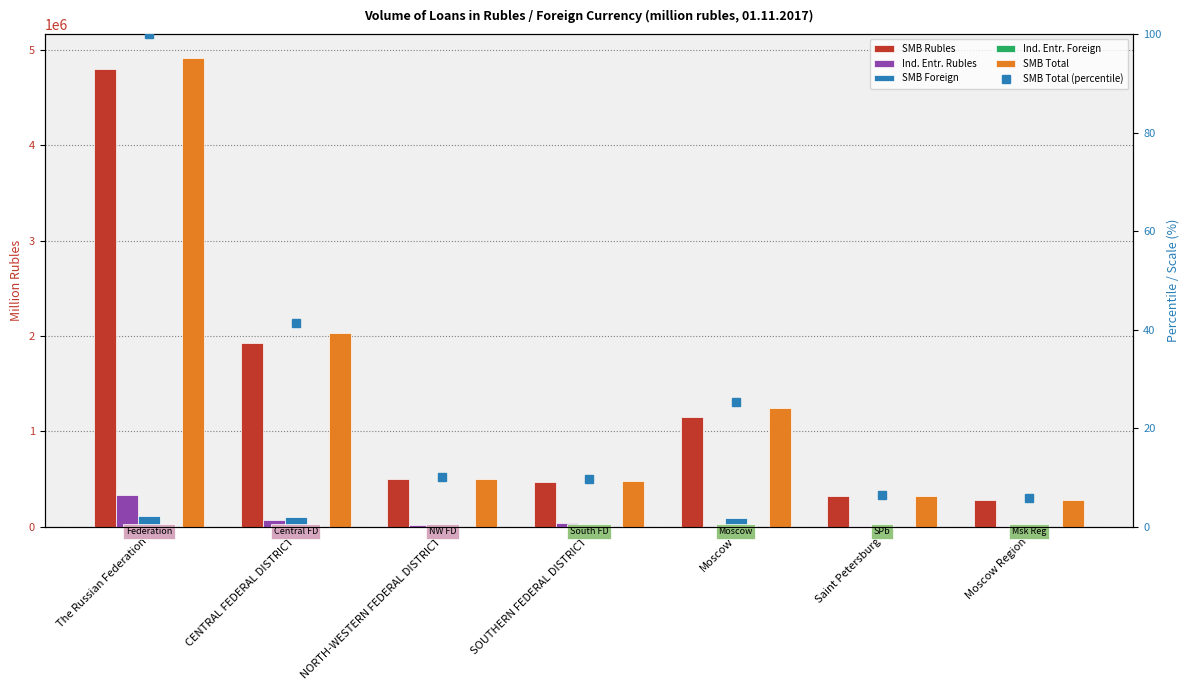

Which series has the largest range (max minus min)?

SMB Total